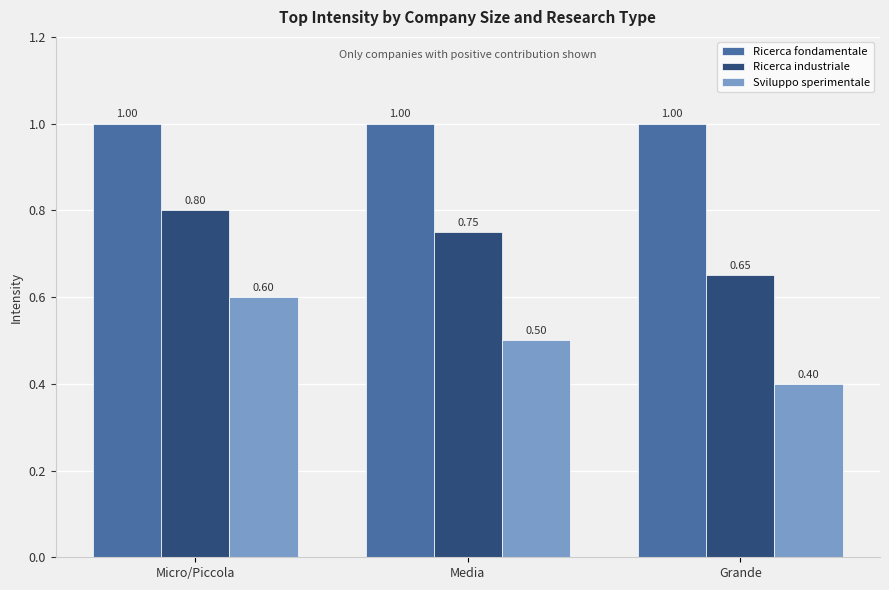

Rank the series by their maximum value, from highest to lowest.

Ricerca fondamentale, Ricerca industriale, Sviluppo sperimentale